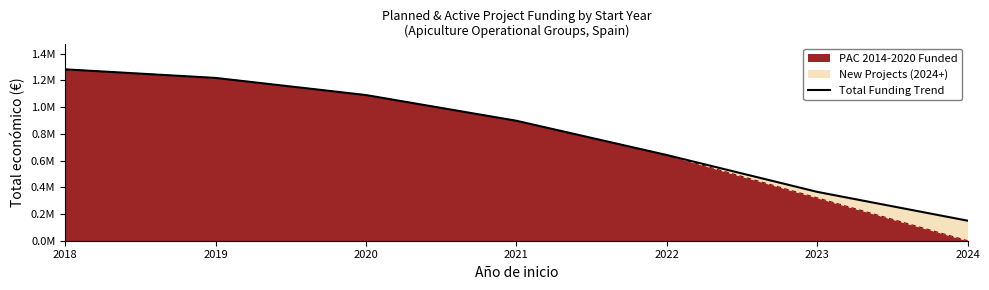

Reading left to right, extract all data points from this chart.

1281978.0	1217879.1	1089681.3	897384.6	640989.0	365494.5	150000.0